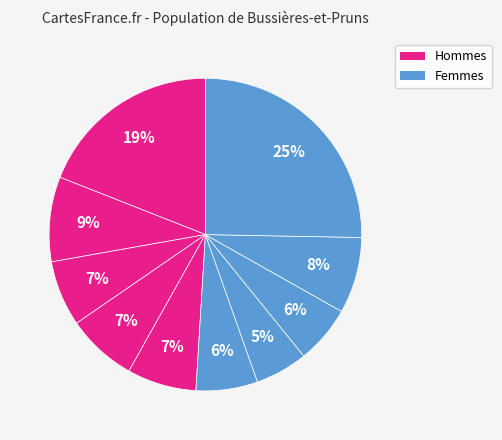

How many segments does this pie chart have?

10